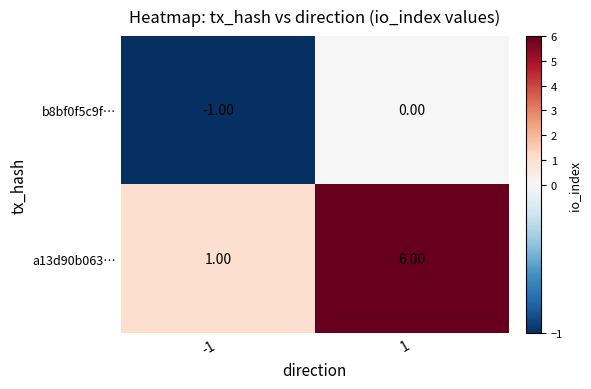

Rank the series by their maximum value, from lowest to highest.

b8bf0f5c9f…, a13d90b063…